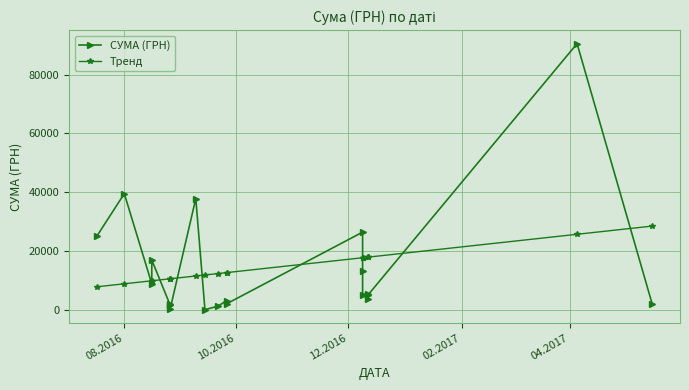

How many intersections are there between СУМА (ГРН) and Тренд?

9